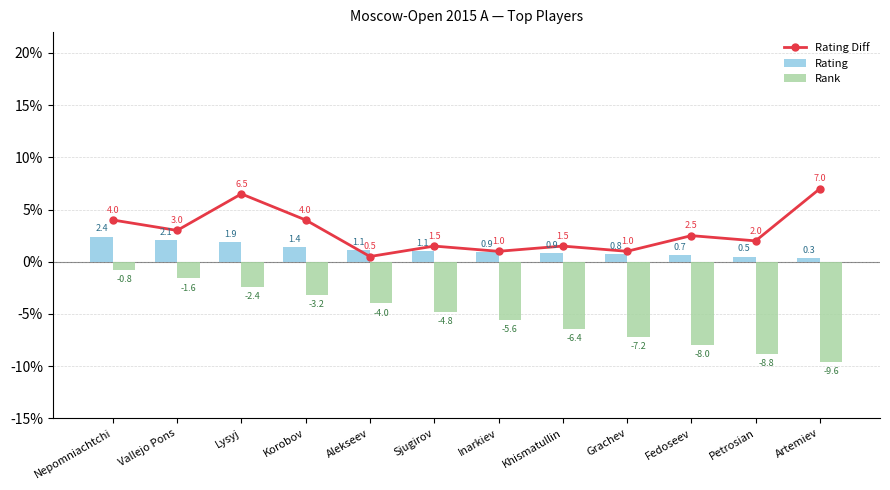

Reading left to right, transcribe all the data shown in this chart.

Rating Diff: 4.0	3.0	6.5	4.0	0.5	1.5	1.0	1.5	1.0	2.5	2.0	7.0
Rating: 2.4	2.1	1.9	1.4	1.1	1.1	0.9	0.9	0.8	0.7	0.5	0.3
Rank: -0.8	-1.6	-2.4	-3.2	-4.0	-4.8	-5.6	-6.4	-7.2	-8.0	-8.8	-9.6